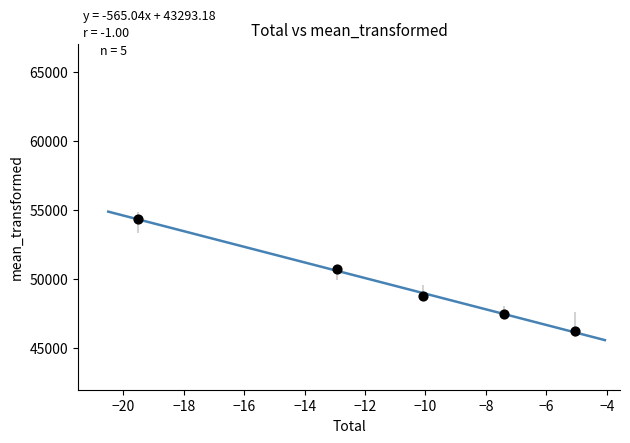

What is the average Y value?

49508.7